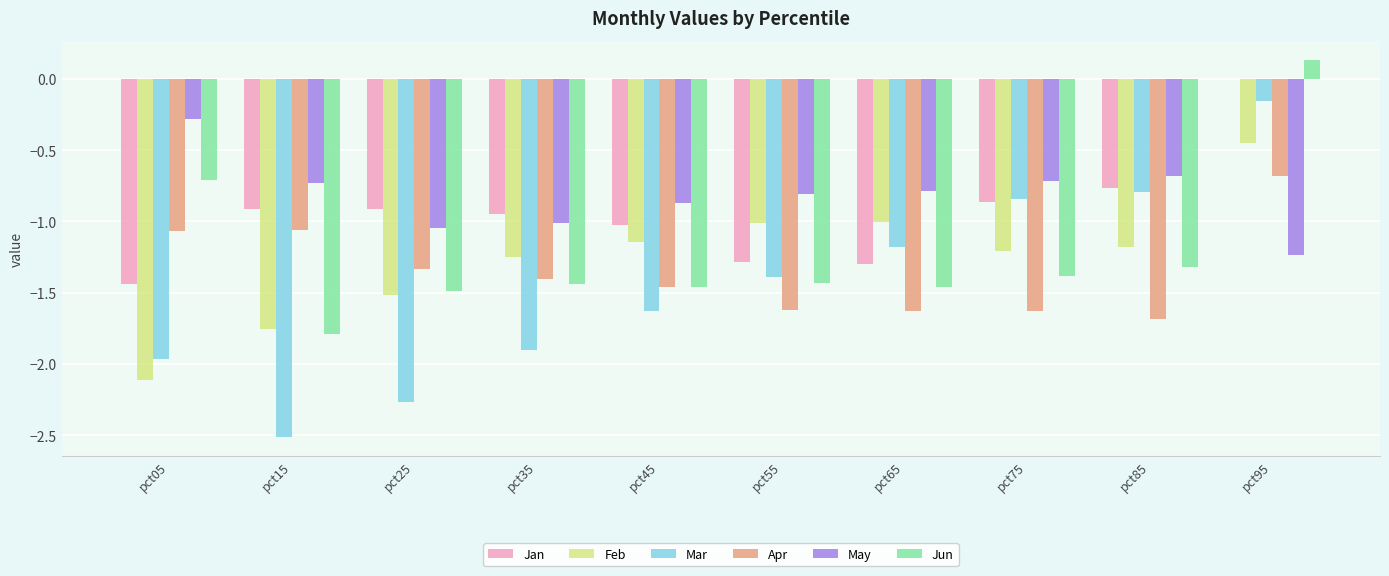

At which category is the sum across all series the highest?

pct95